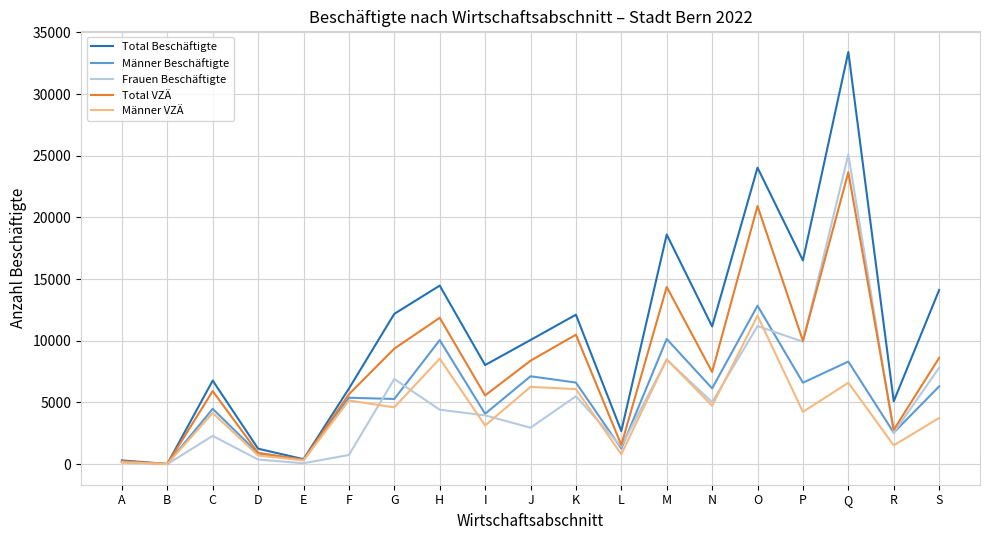

The value of Männer Beschäftigte at M is 6189. True or false?

False